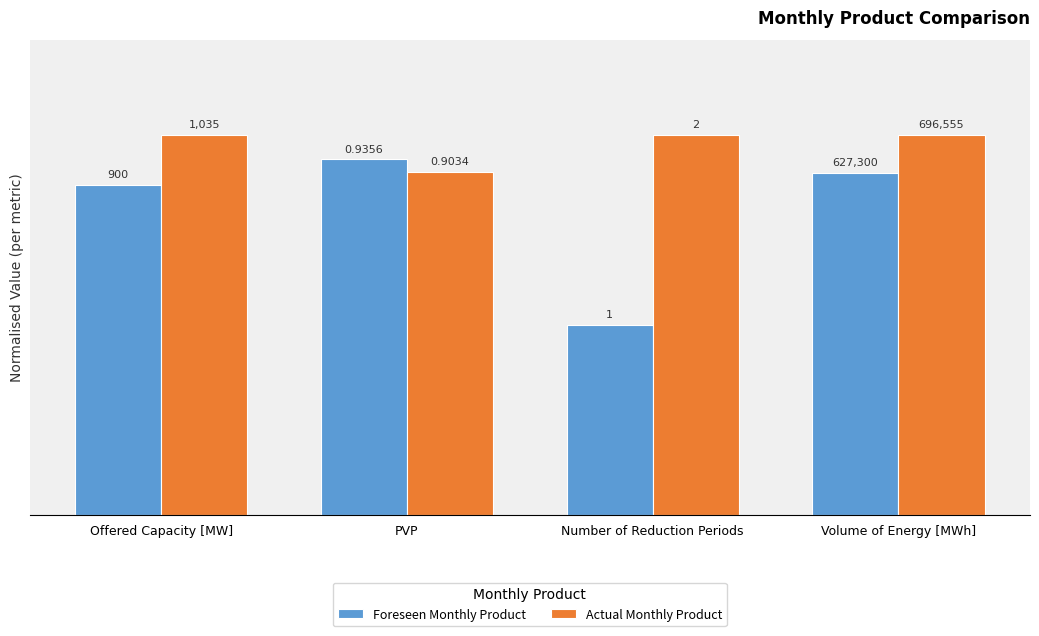

What are all the series names shown in the legend?

Foreseen Monthly Product, Actual Monthly Product